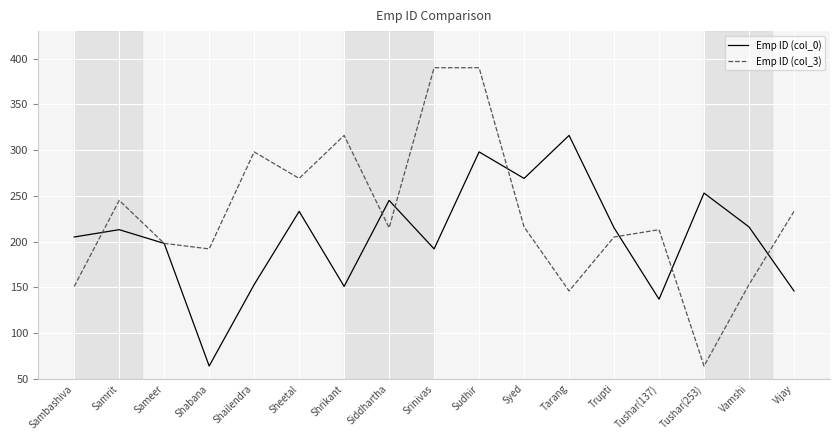

Where is Emp ID (col_3) nearest to the value 227?

Vijay